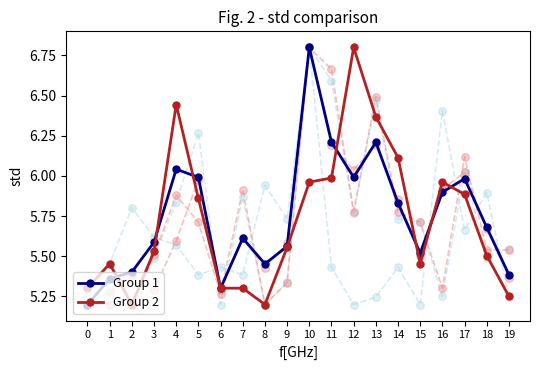

What are all the series names shown in the legend?

Group 1, Group 2